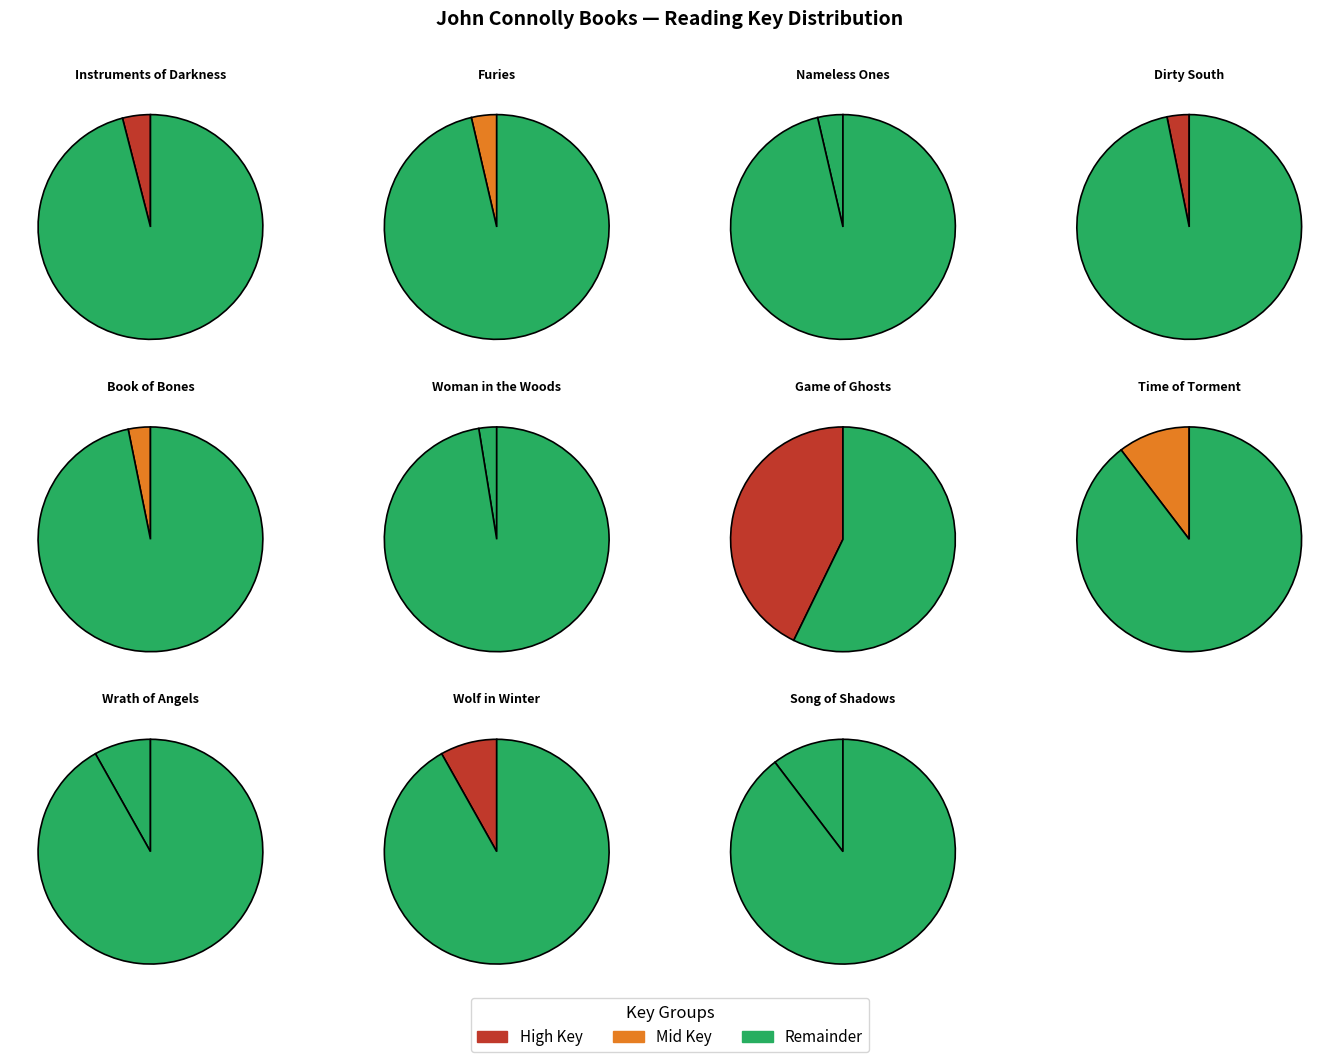

To the nearest percent, what portion does Wrath of Angels represent?

8%